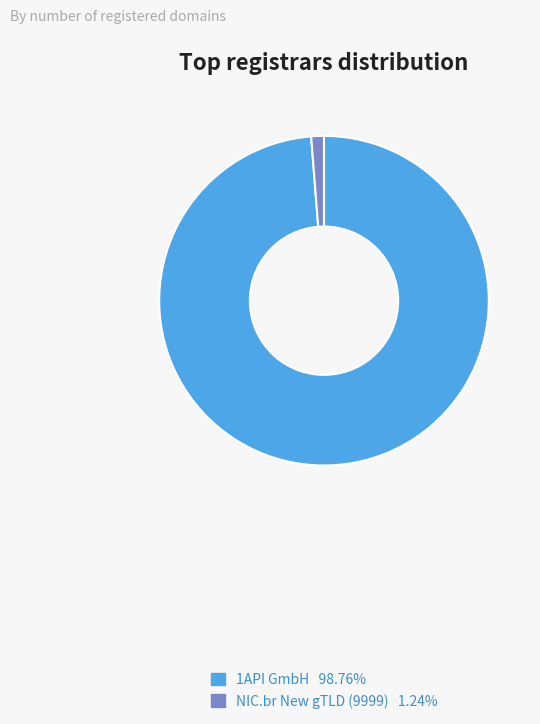

Which has a higher value, 1API GmbH or NIC.br New gTLD (9999)?

1API GmbH